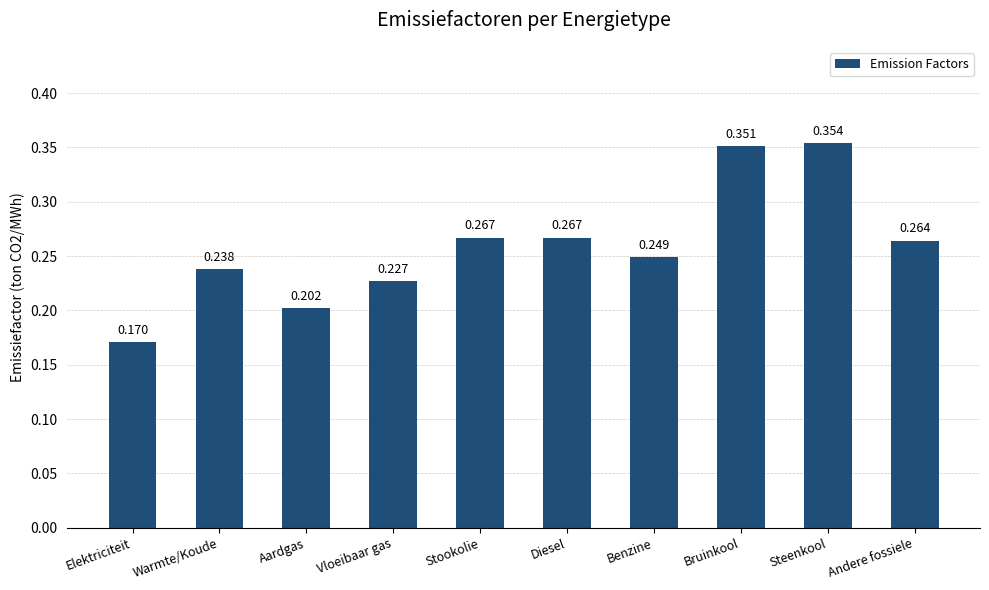

What is the change in value from Vloeibaar gas to Steenkool?

+0.1